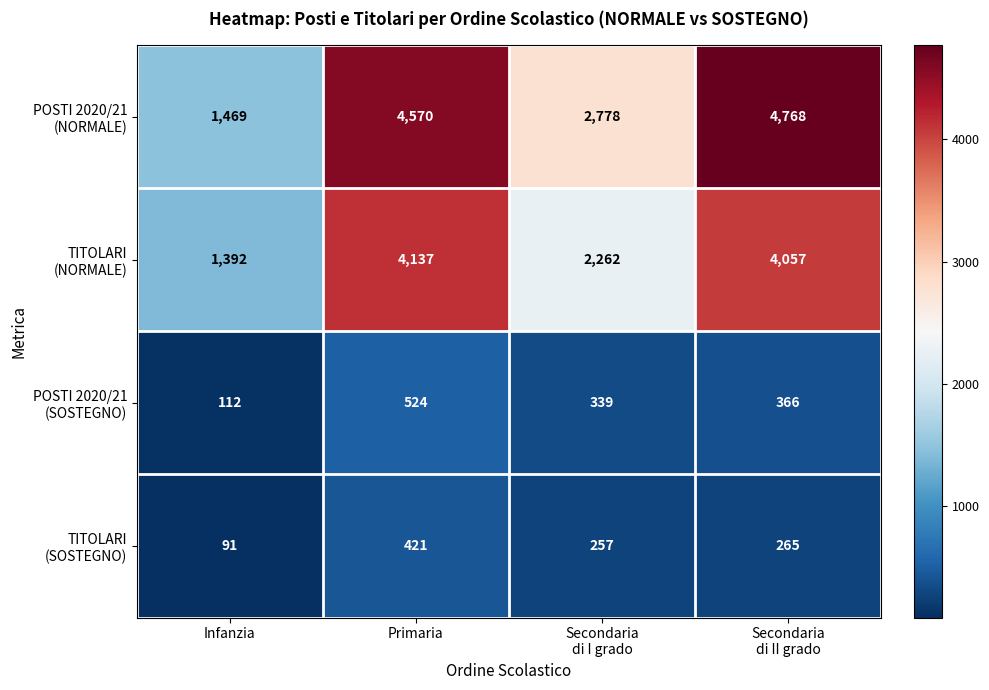

At which category is the sum across all series the highest?

Primaria